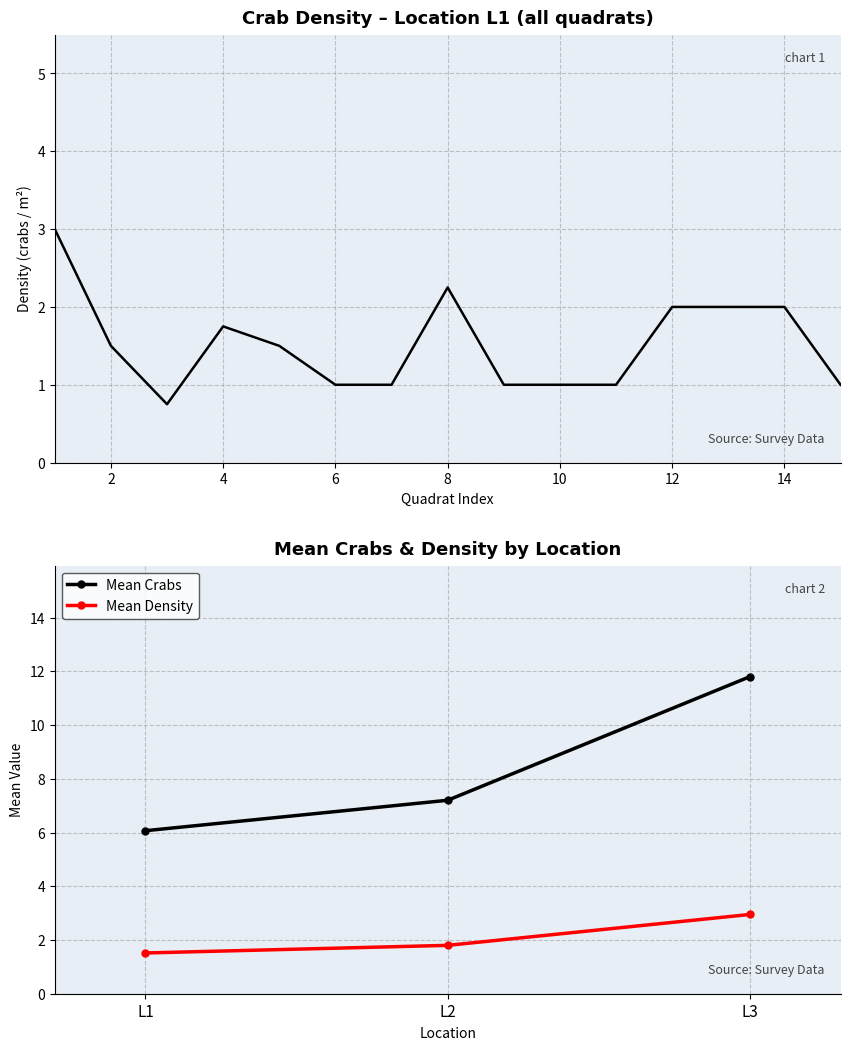

What is the value of the 1st point from the left?

6.1